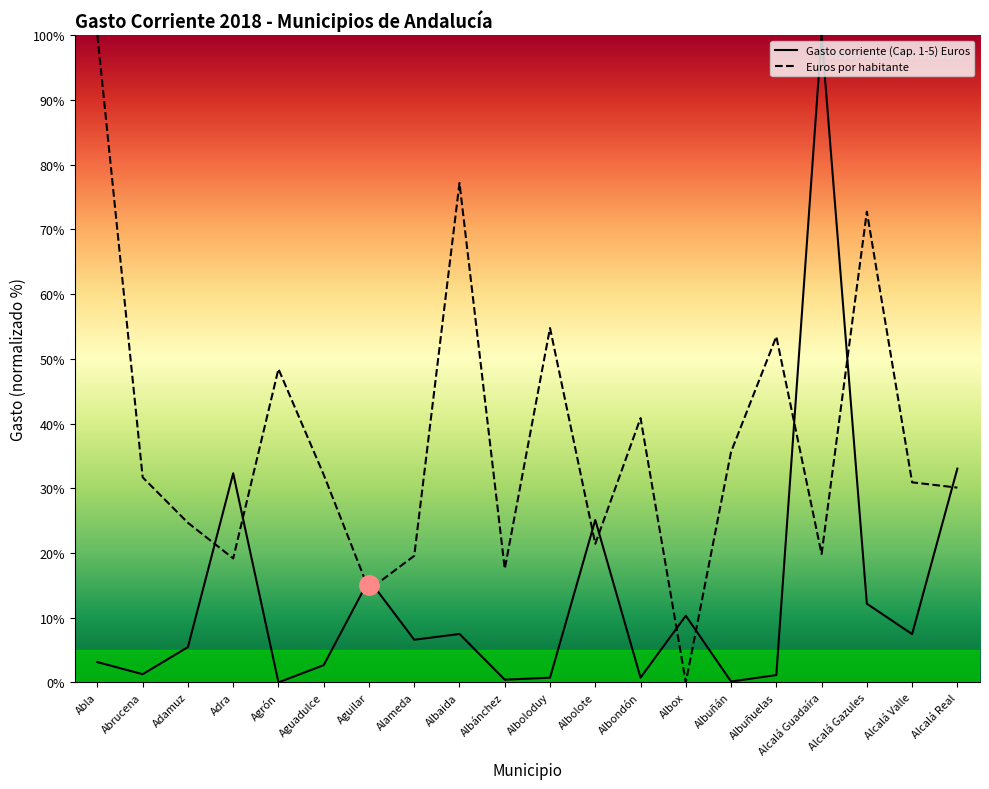

At which label does Euros por habitante reach its peak?

Abla